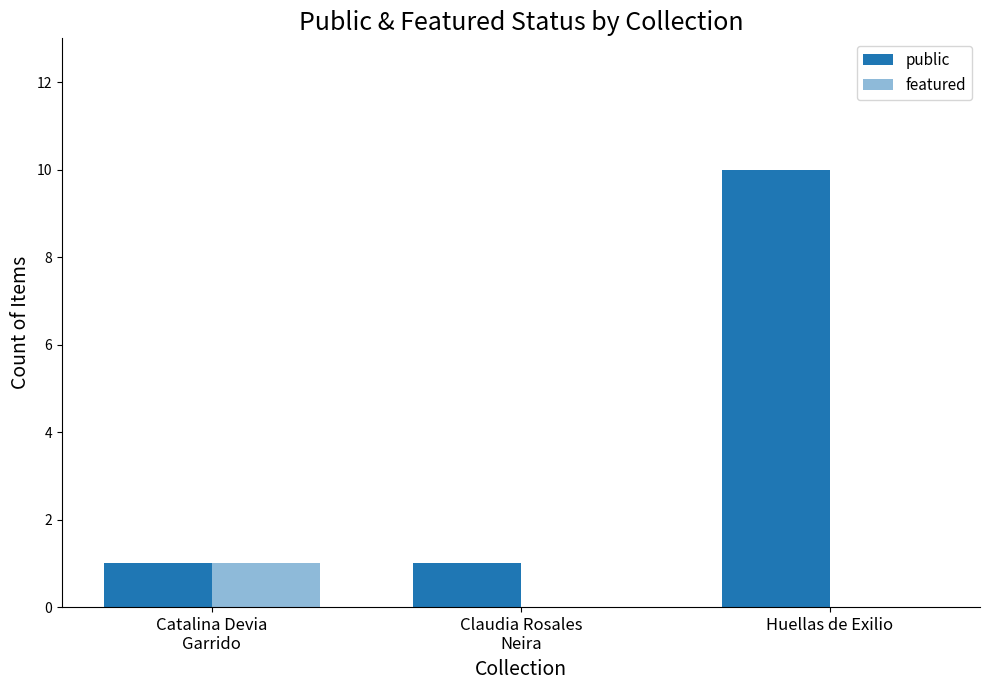

How many distinct data groups are displayed?

2